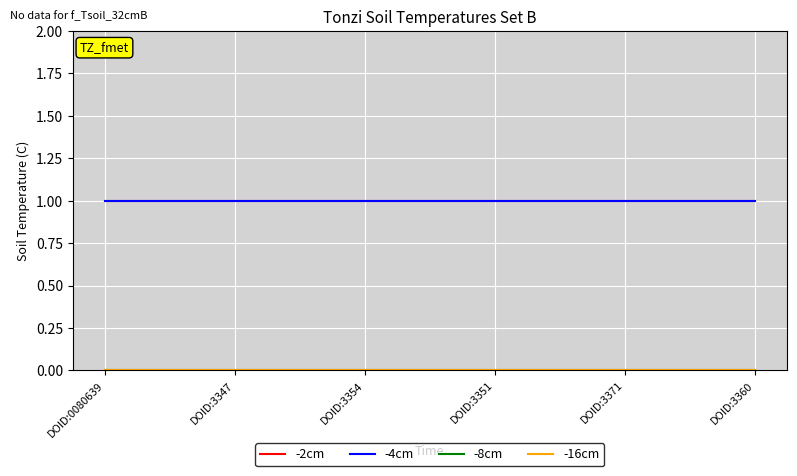

Which series has the largest range (max minus min)?

-2cm